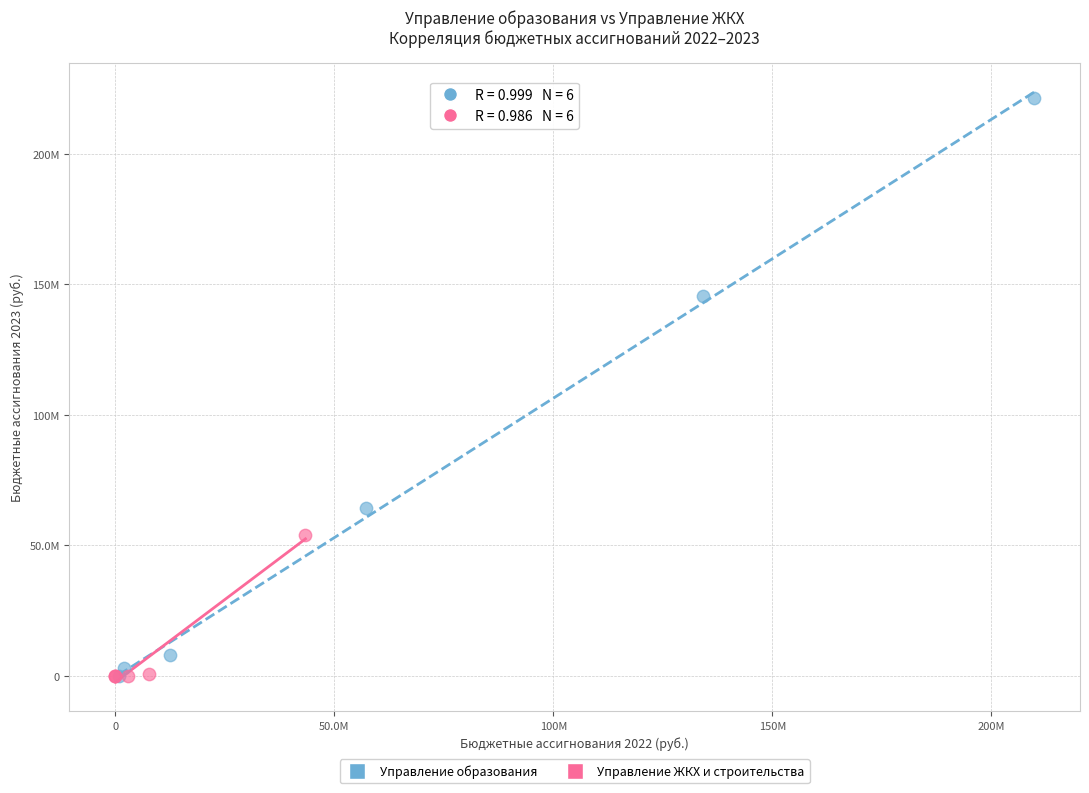

Which series reaches the maximum Y coordinate?

Управление образования